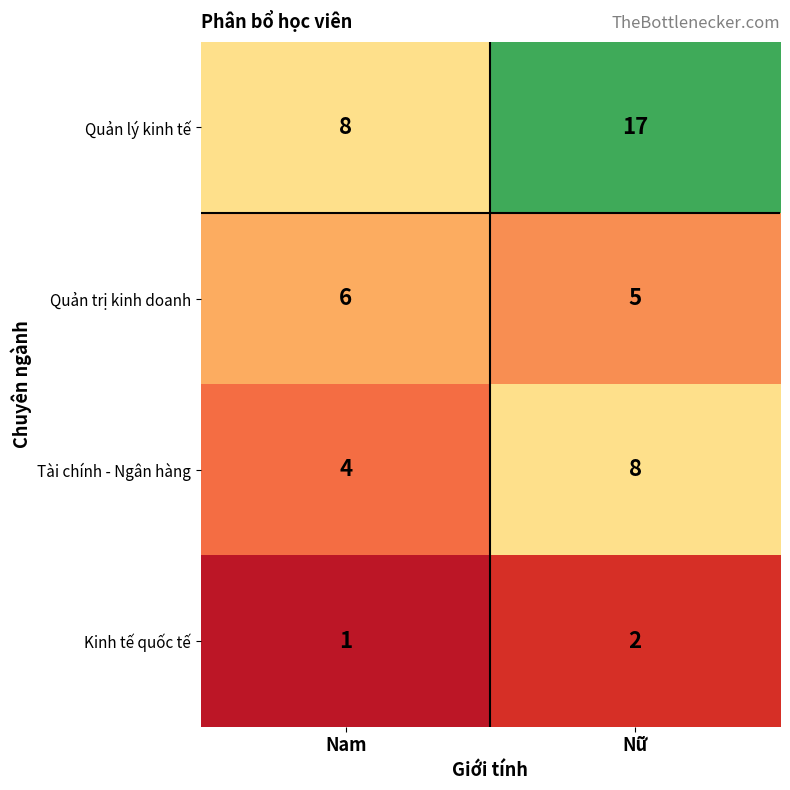

At which category is the sum across all series the highest?

Nữ